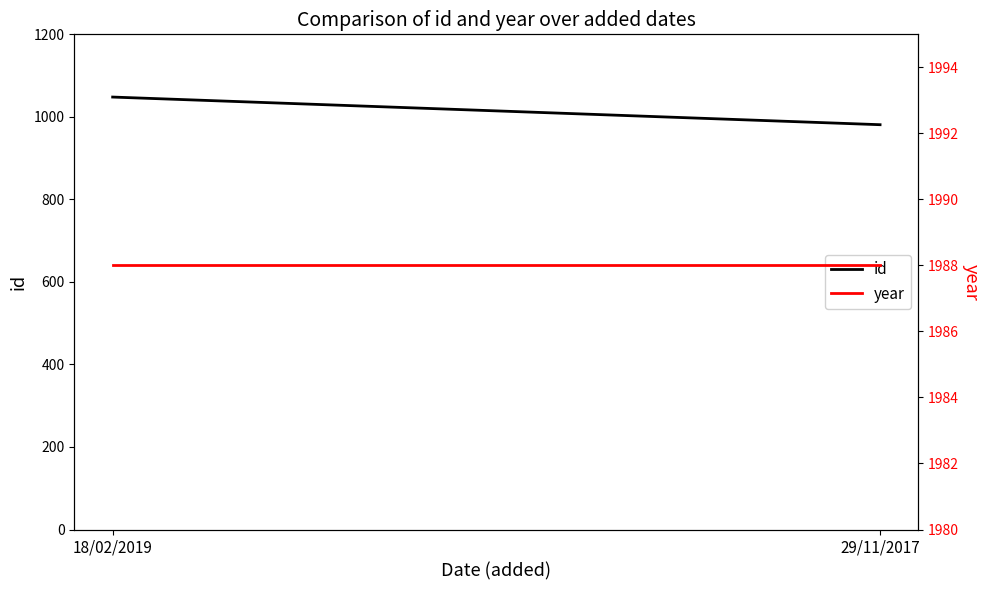

What is the value of the year point at the 1st from the left?

1988